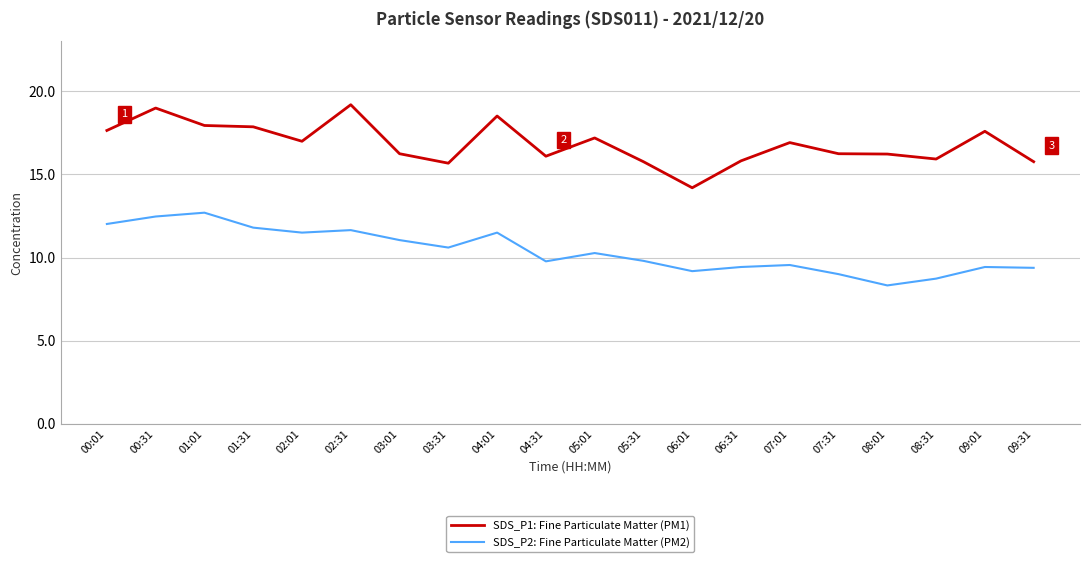

Count the number of categories in the chart.

20